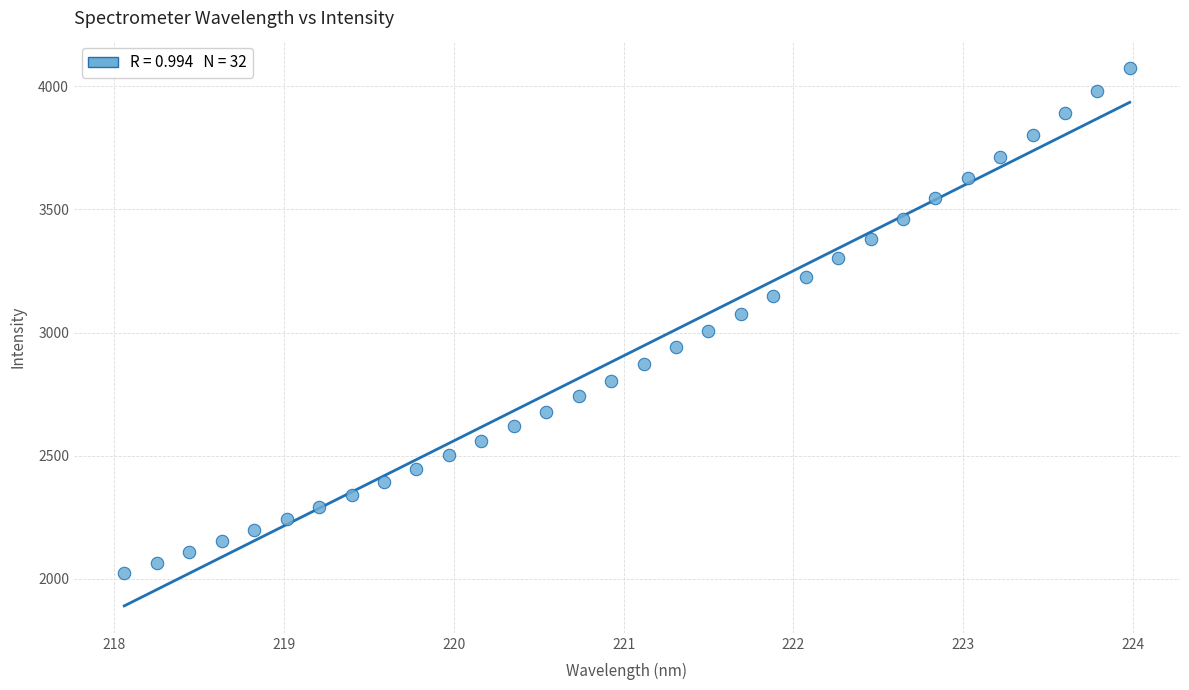

What is the range of X values (max minus min)?

5.9